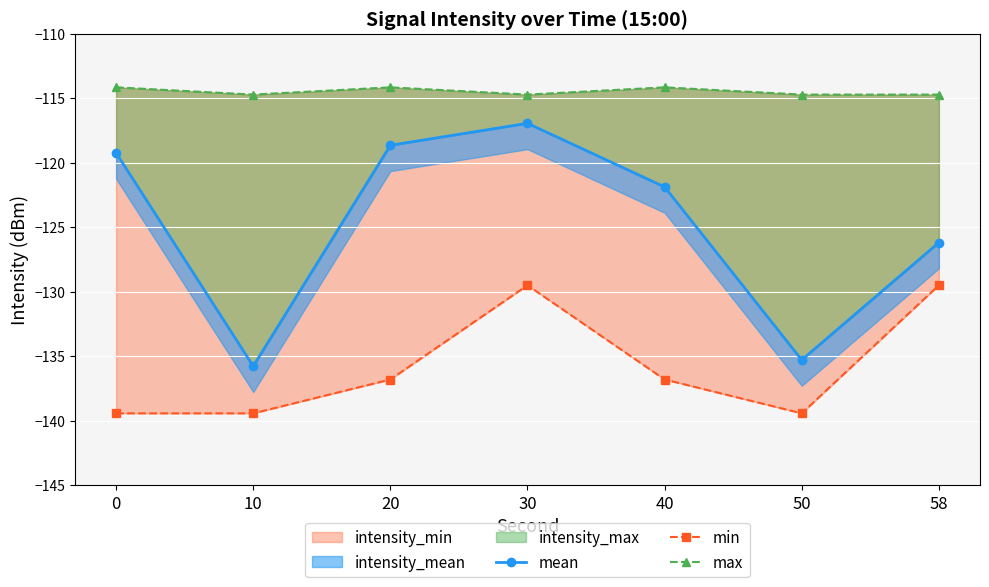

At 0, list the series in order from smallest to largest.

min, mean, max